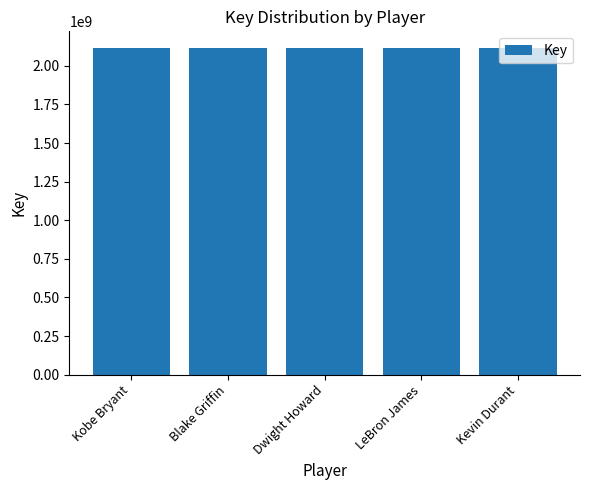

What is the label of the 4th bar from the right?

Blake Griffin